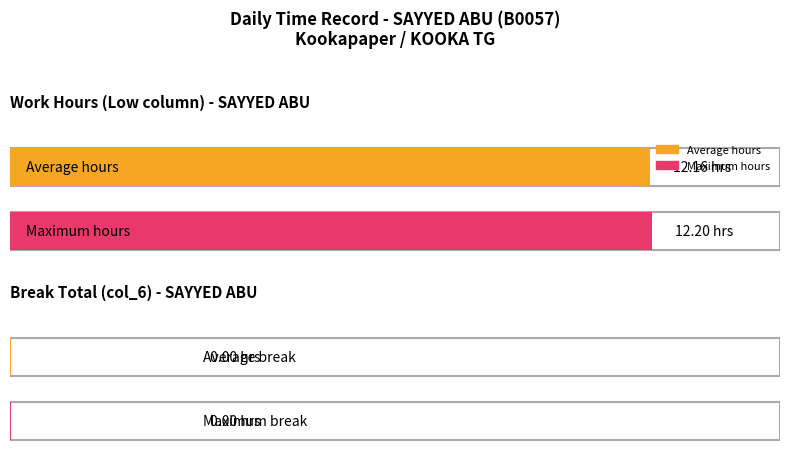

How many series are shown in this chart?

2